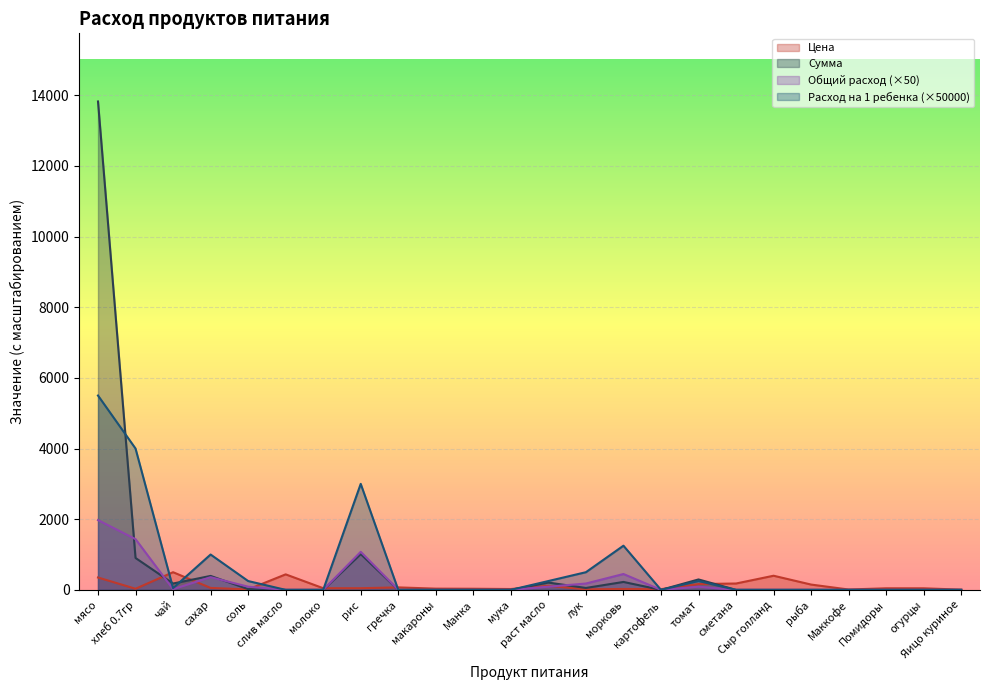

How many times do Сумма and Расход на 1 ребенка cross each other?

4